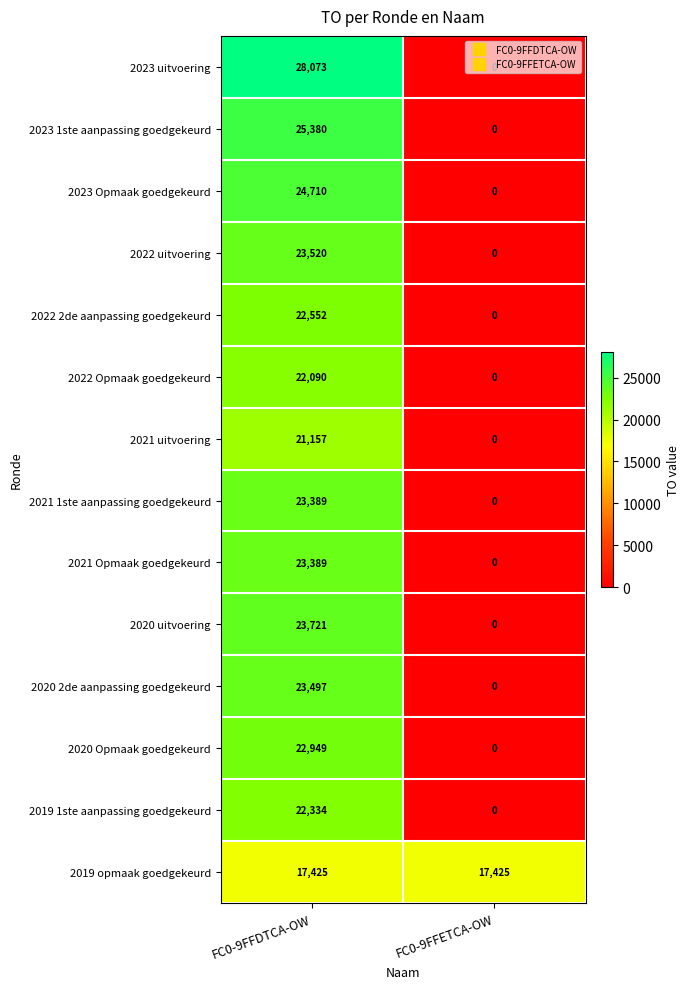

At how many categories does at least one series exceed 14743?

2